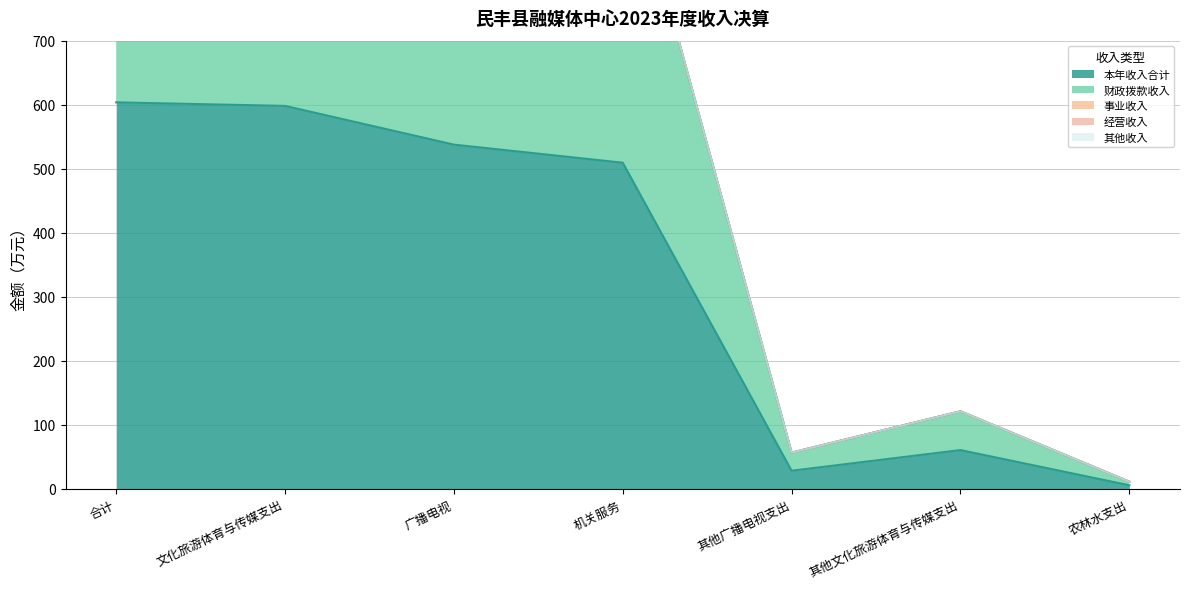

Between 合计 and 其他文化旅游体育与传媒支出, which is larger?

合计